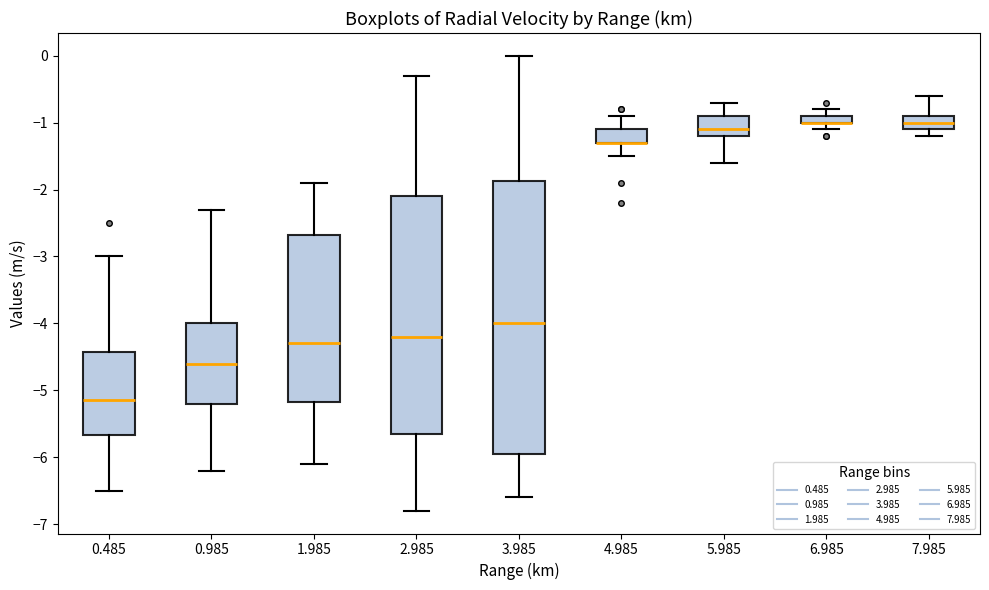

Where does the upper whisker of the box at x = 2.985 end on the y-axis? The values are not printed on the chart, so give them approximately, as read against the axis.

-0.3